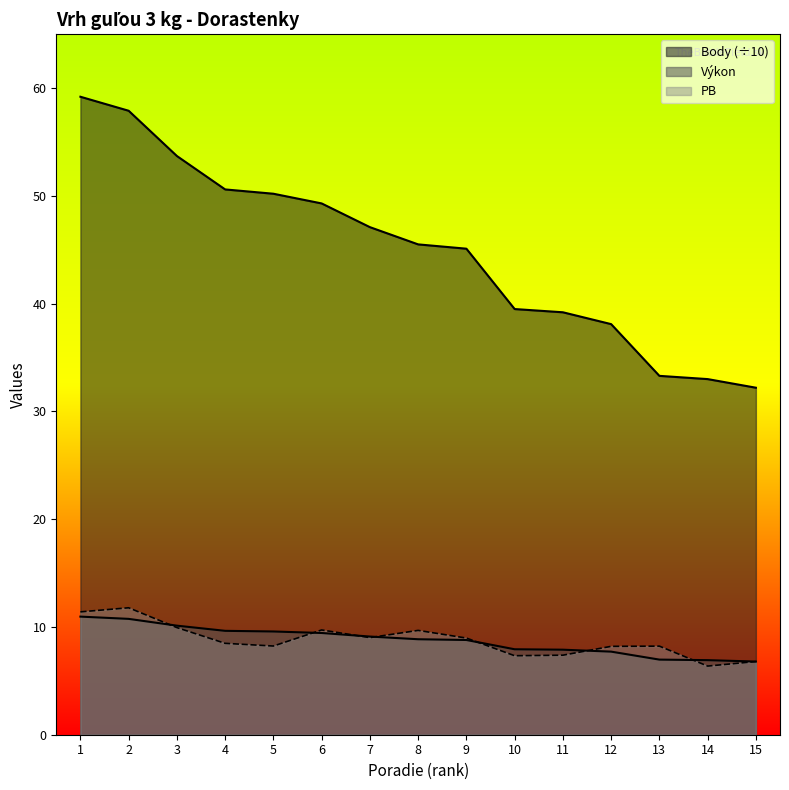

Reading right to left, what are all the values shown in this chart?

Výkon: 6.8	6.9	7.0	7.7	7.9	7.9	8.8	8.9	9.1	9.4	9.6	9.6	10.1	10.8	11.0
Body: 32.2	33.0	33.3	38.1	39.2	39.5	45.1	45.5	47.1	49.3	50.2	50.6	53.7	57.9	59.2
PB: 6.8	6.4	8.2	8.2	7.4	7.3	9.0	9.7	9.0	9.7	8.2	8.5	9.9	11.8	11.4